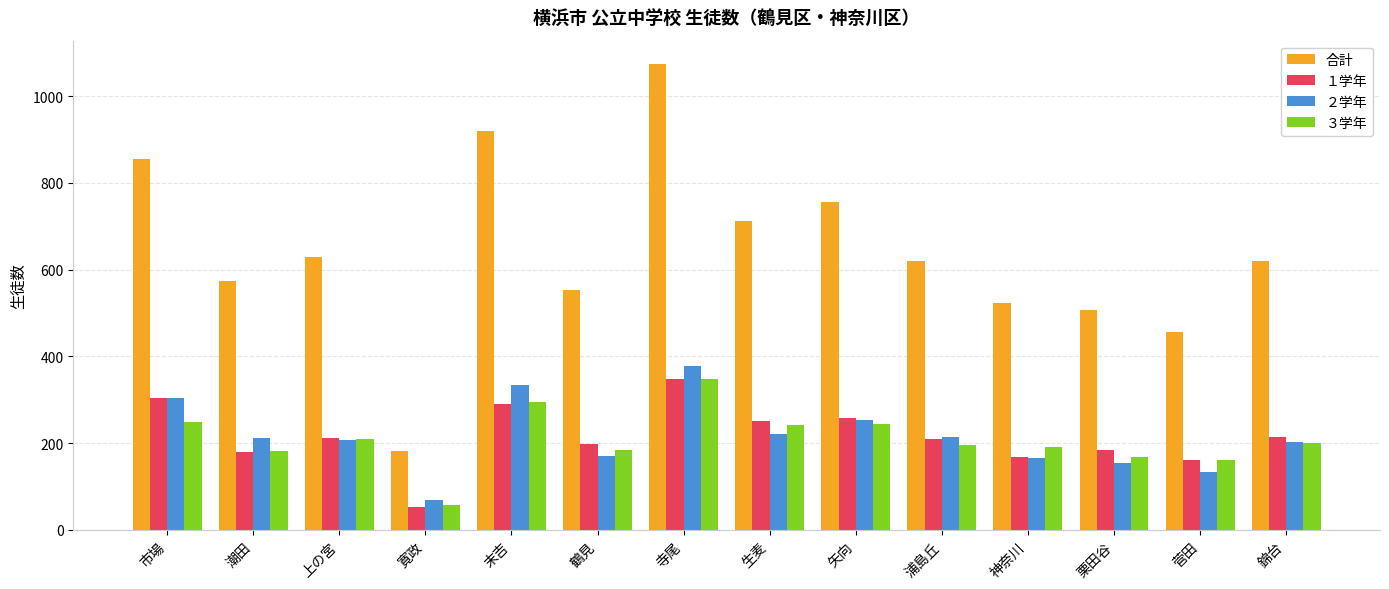

Which category has the lowest value across all series?

寛政